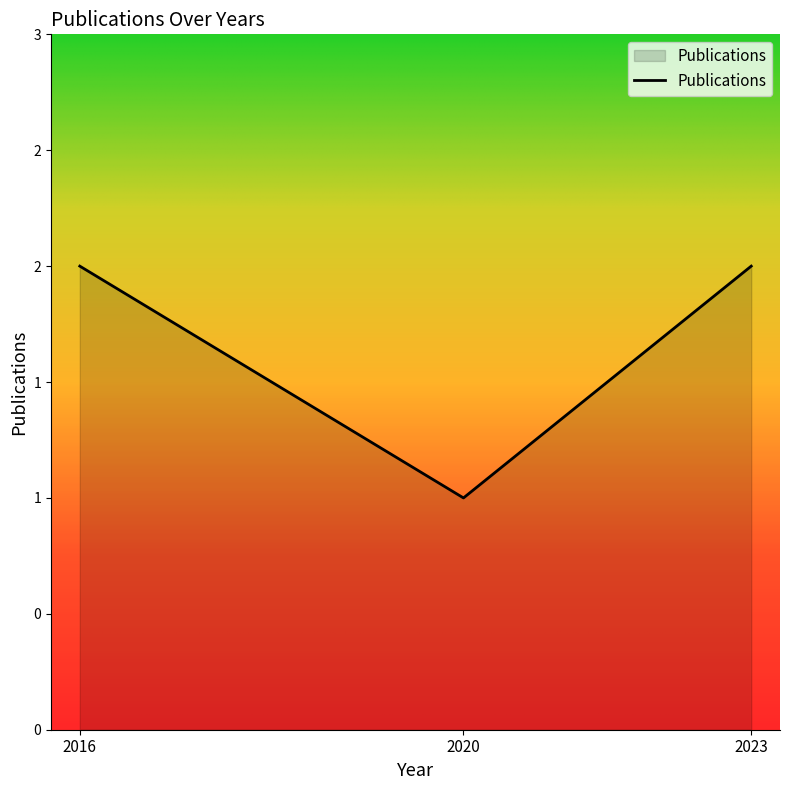

The chart shows a value of 3 at 2023. True or false?

False